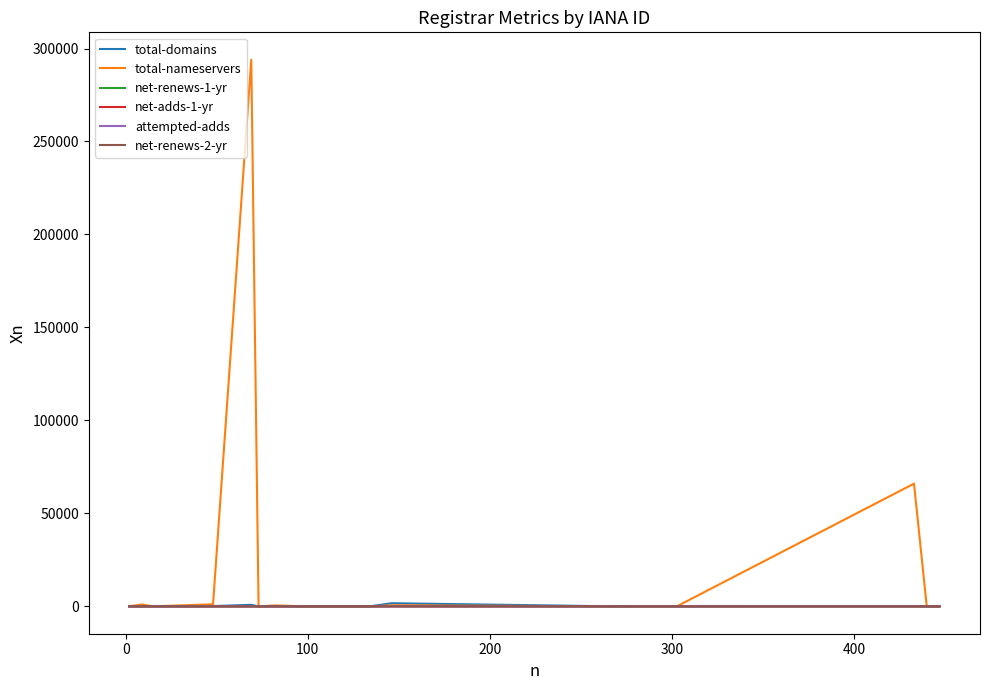

What is the greatest value displayed?

294003